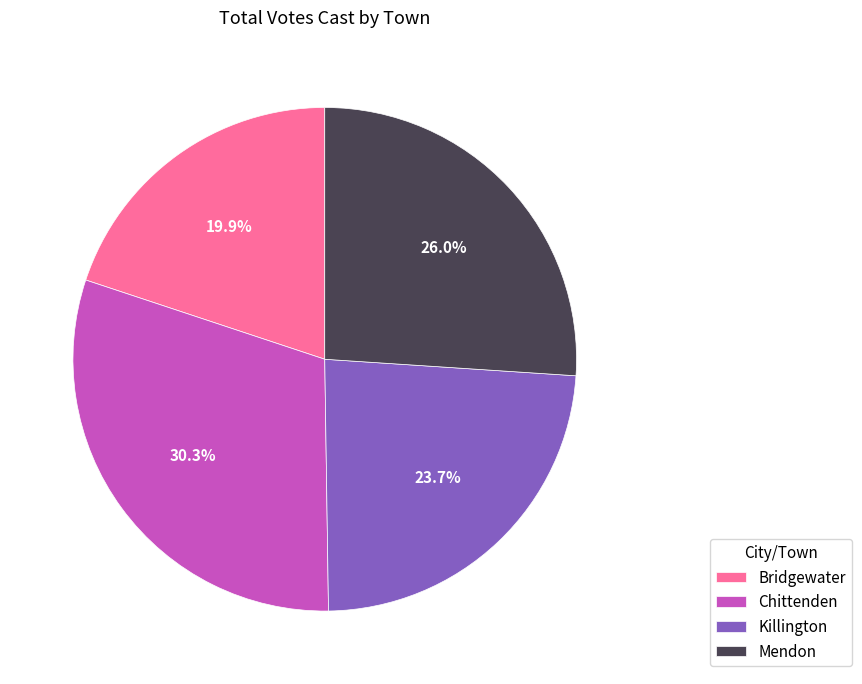

To the nearest percent, what is the average slice percentage?

25%